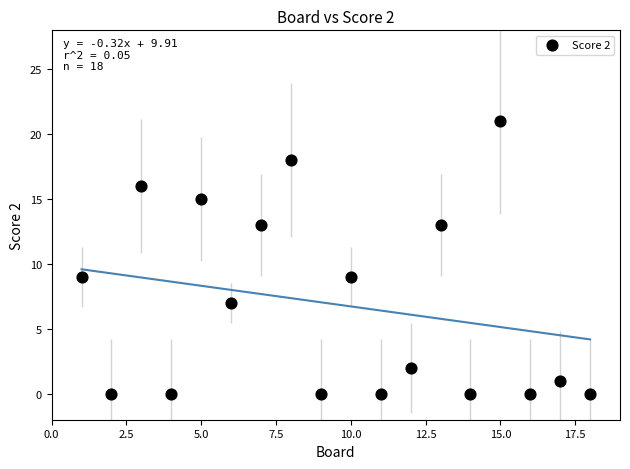

What is the range of X values (max minus min)?

17